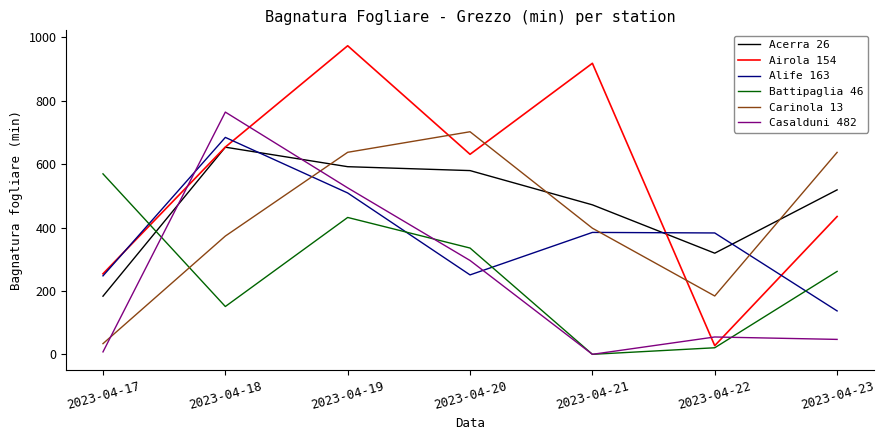

Rank the series by their maximum value, from highest to lowest.

Airola 154, Casalduni 482, Carinola 13, Alife 163, Acerra 26, Battipaglia 46